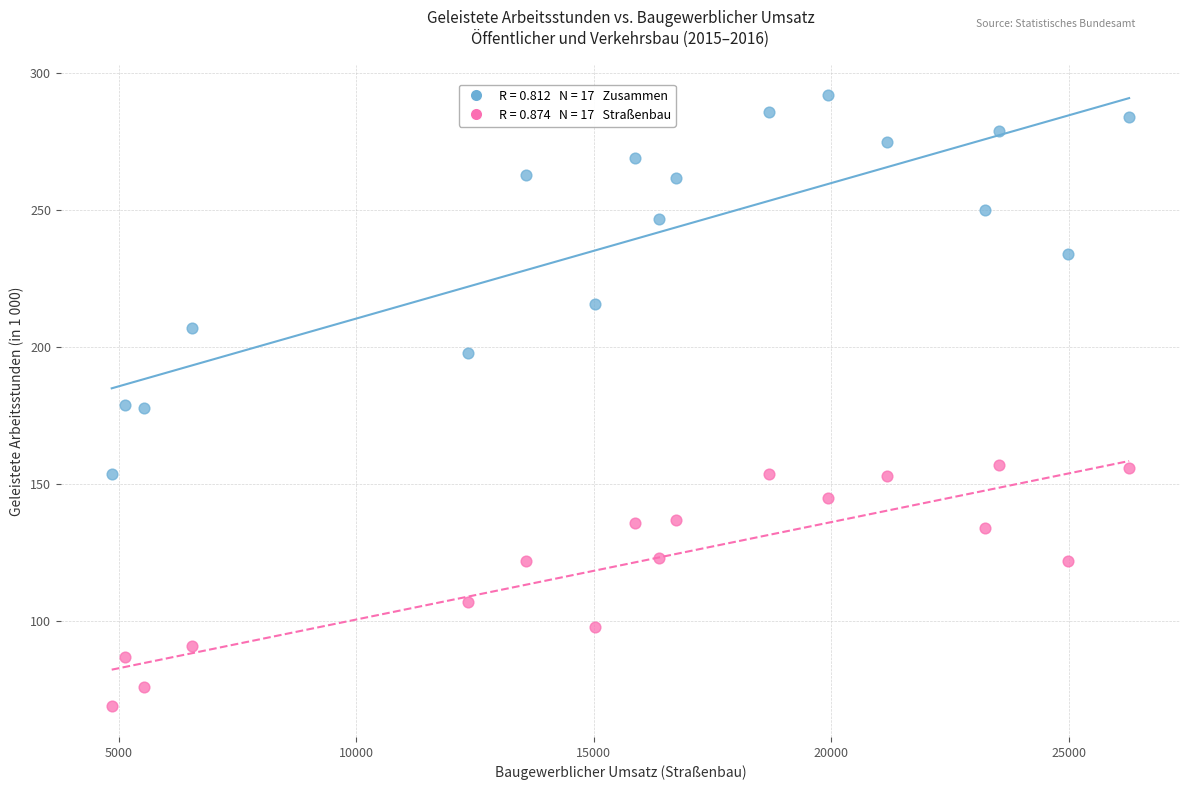

Across all data points, what is the range of X values (max minus min)?

21408